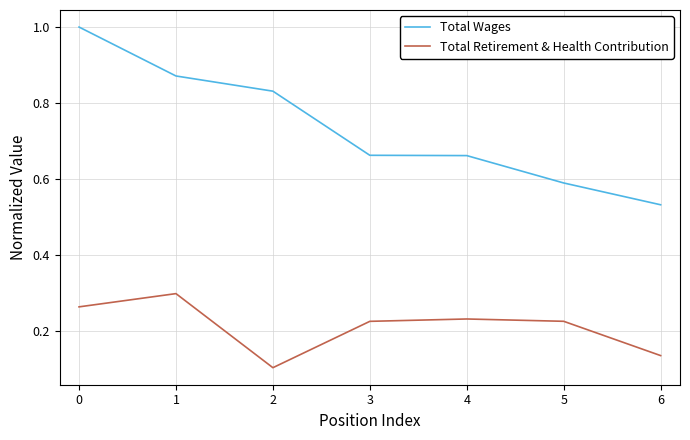

What is the greatest value displayed?

1.0